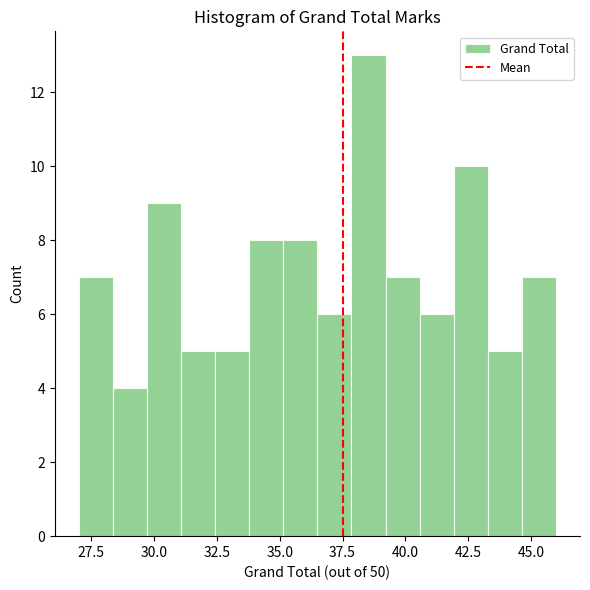

Around what value on the x-axis is the tallest bar? Give the approximate position of its centre, as read against the axis.

38.5